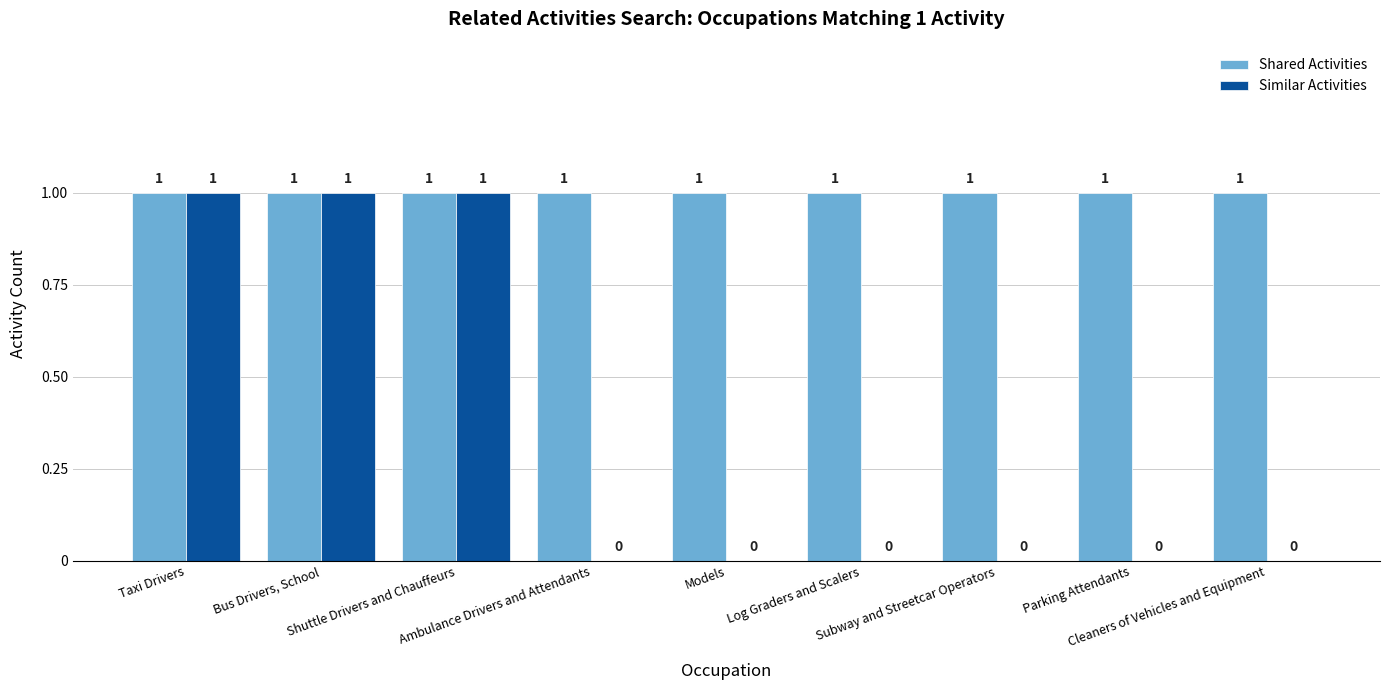

What is the sum of all Shared Activities values?

9